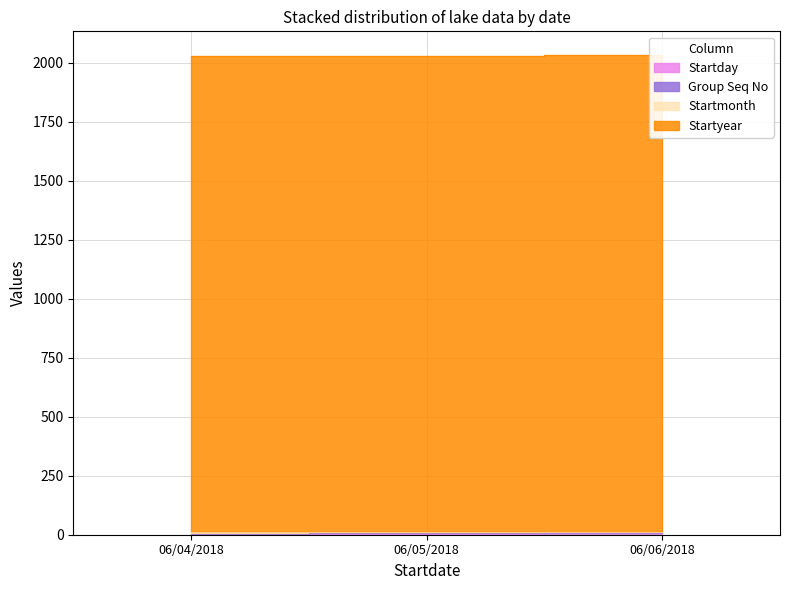

The value of Startday at 06/06/2018 is 6. True or false?

True